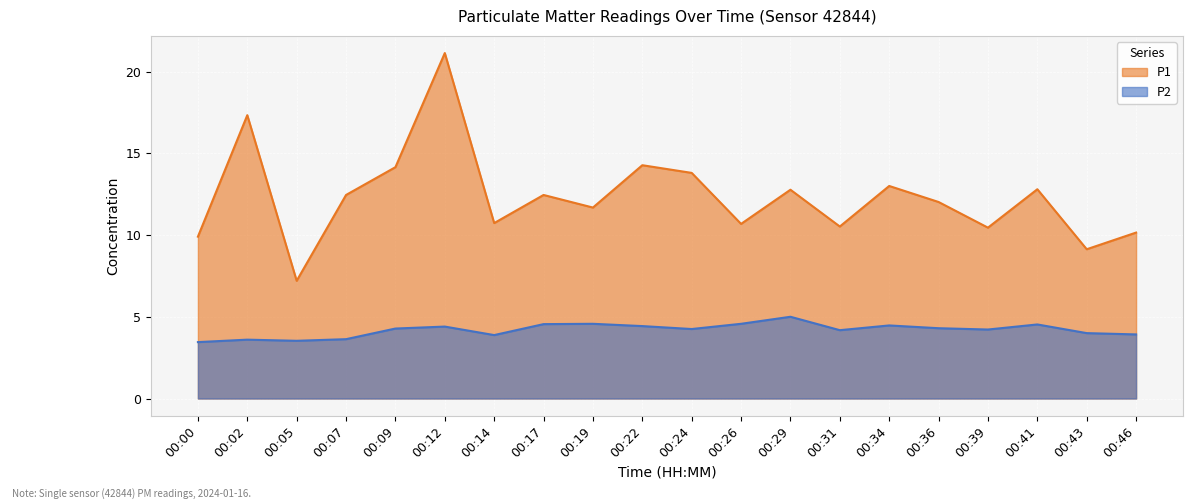

At how many categories does at least one series exceed 11?

12